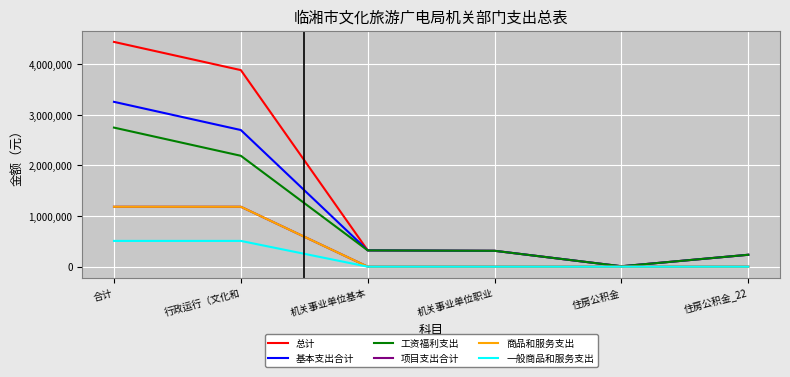

What is the approximate value of 基本支出合计 at 住房公积金_22?

235454.6